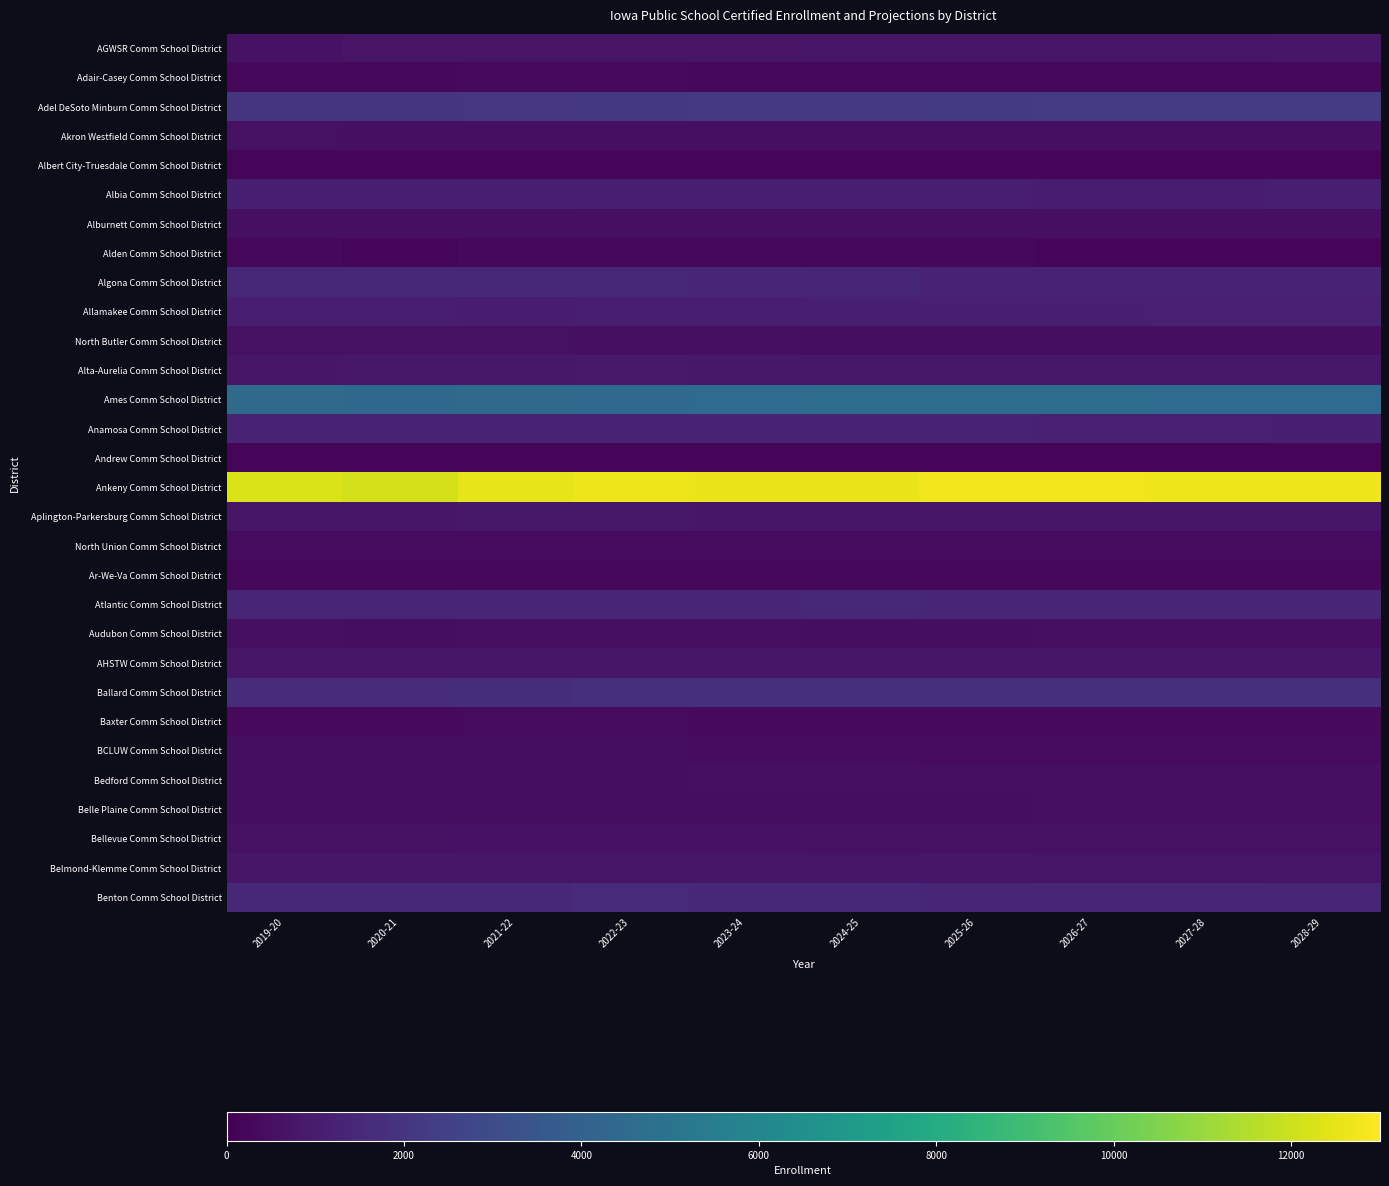

What is the maximum value shown in the chart?

12713.7